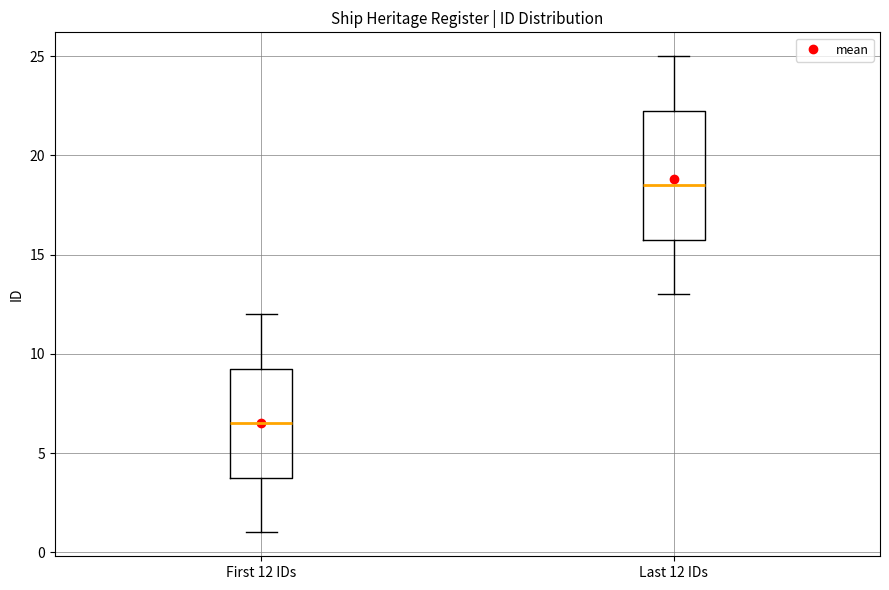

Reading left to right, read every box against the y-axis: the position of its median line, the range the box covers, and the ends of its whiskers. The values are not printed on the chart, so give them approximately, as read against the axis.

First 12 IDs: median 6.5, box 4.0 to 9.5, whiskers 1.0 to 12.0
Last 12 IDs: median 18.5, box 16.0 to 22.5, whiskers 13.0 to 25.0